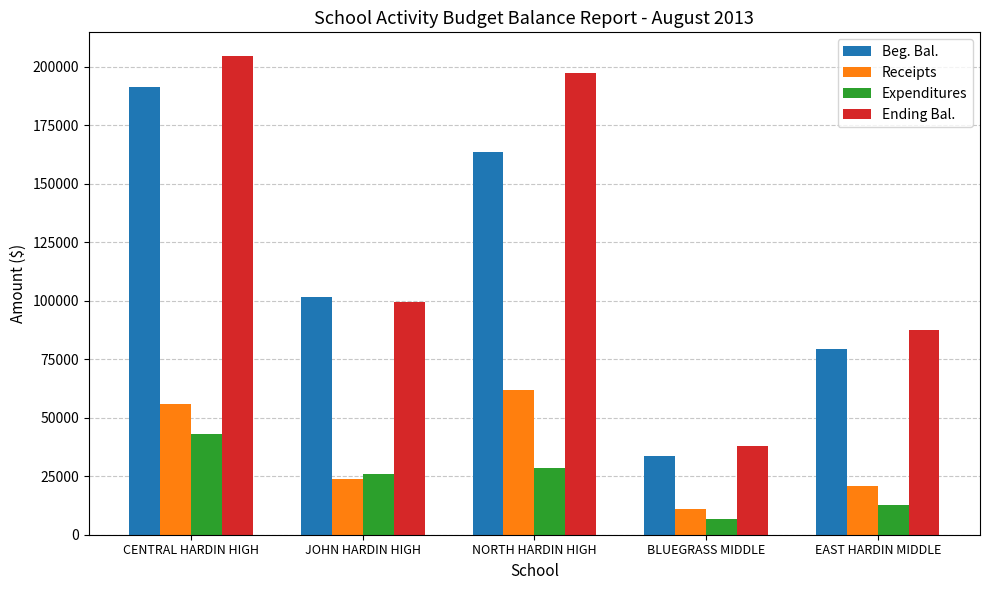

What are all the series names shown in the legend?

Beg. Bal., Receipts, Expenditures, Ending Bal.